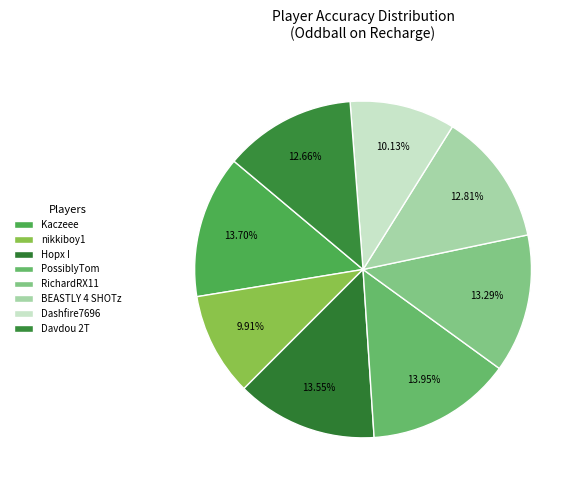

How many segments does this pie chart have?

8